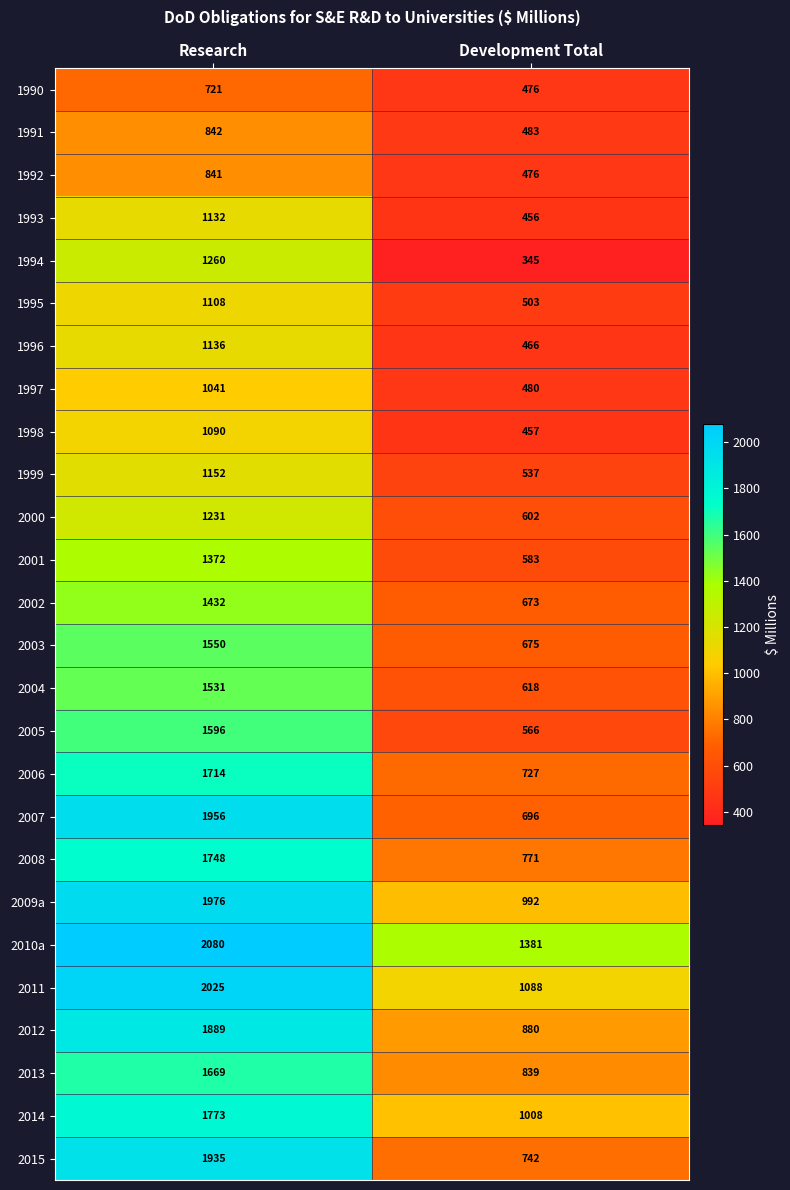

At which category is the sum across all series the highest?

Research